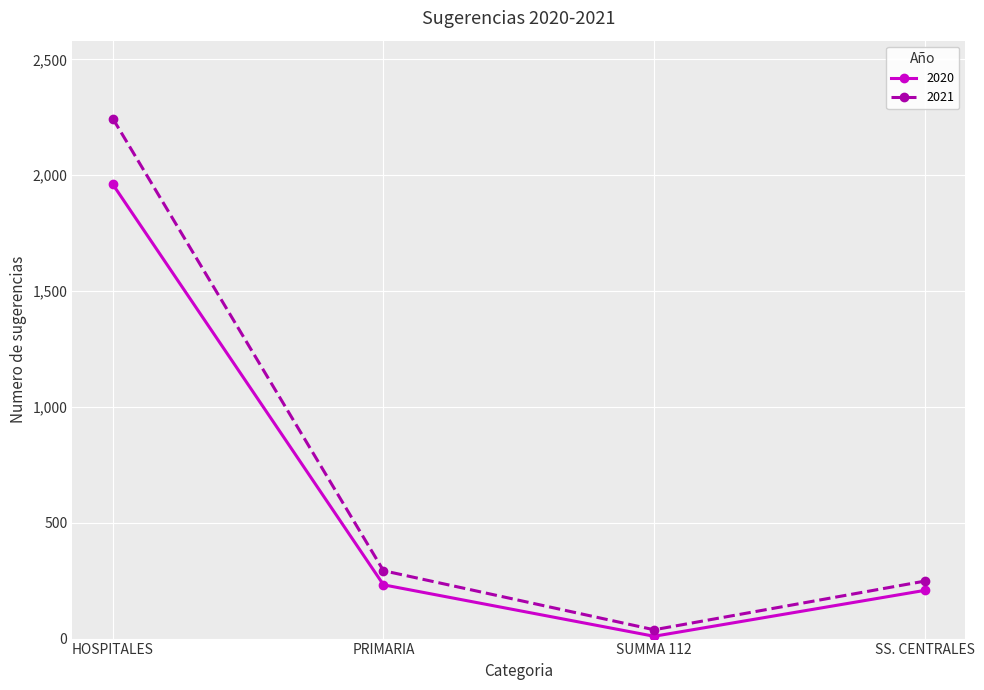

What is the difference between the maximum and minimum values in the 2021 series?

2206